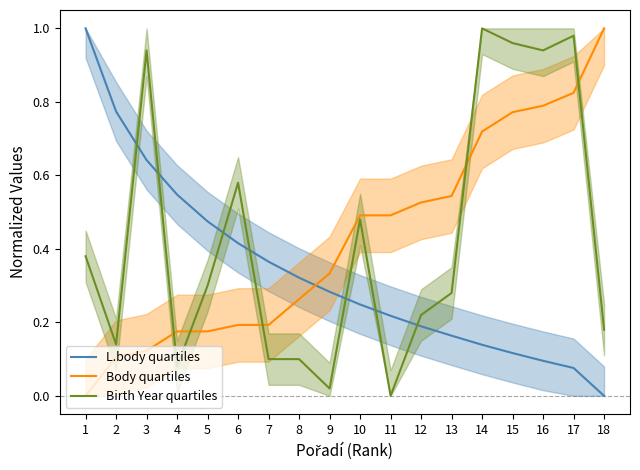

How many interior local peaks does the Birth Year quartiles series have?

5